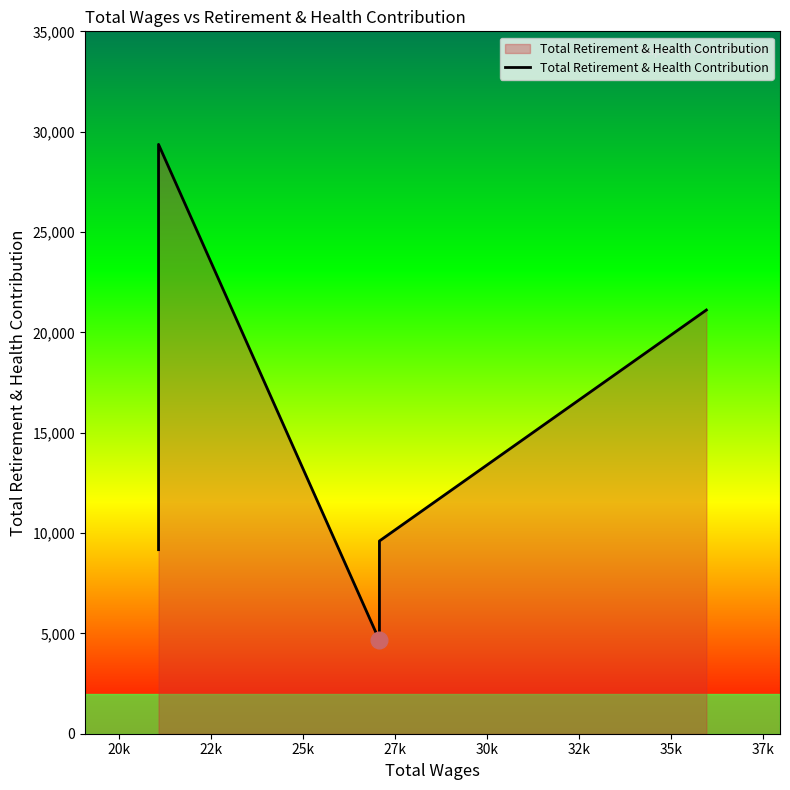

What is the difference between the maximum and minimum values?

24715